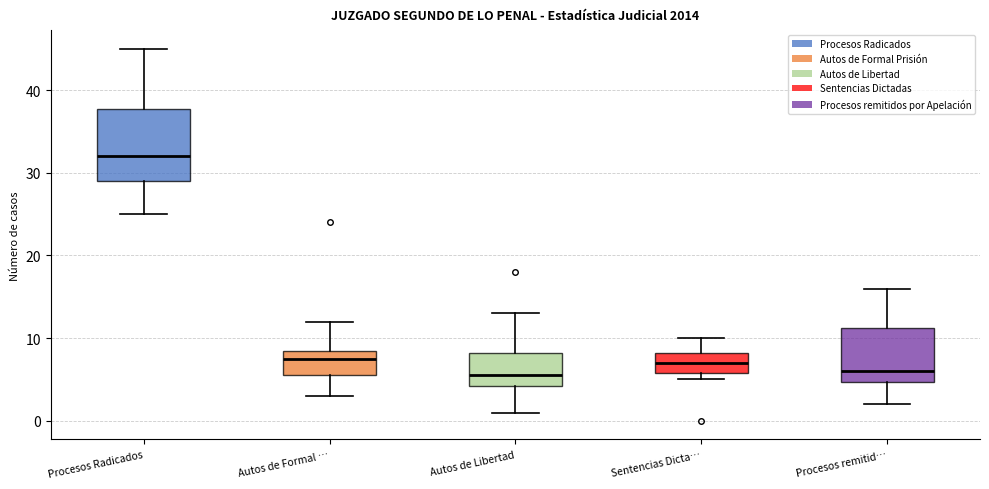

Where does the upper whisker of the box for Sentencias Dicta… end on the y-axis? The values are not printed on the chart, so give them approximately, as read against the axis.

10